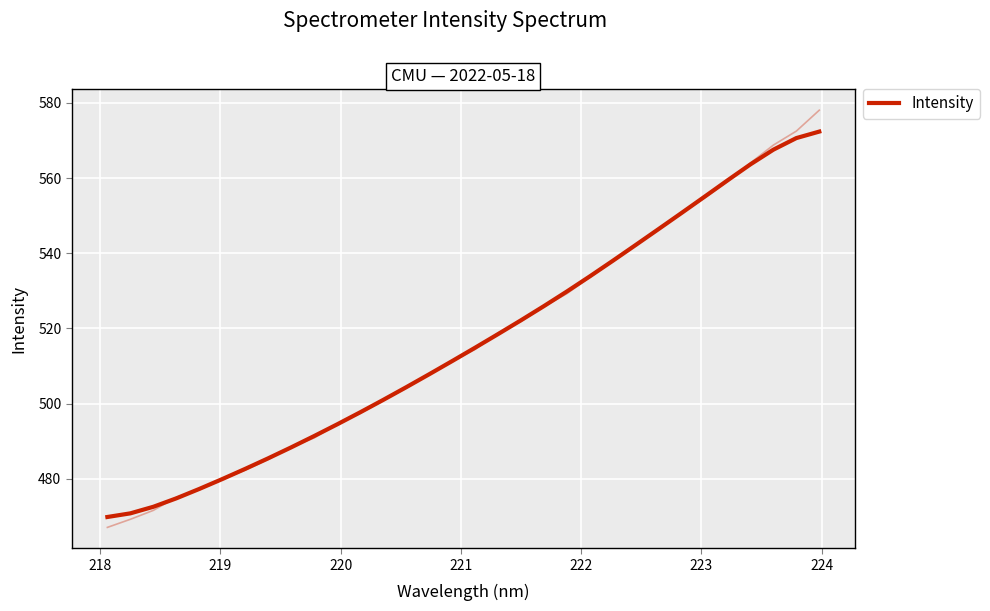

Does the chart display data point markers on the line(s)?

No